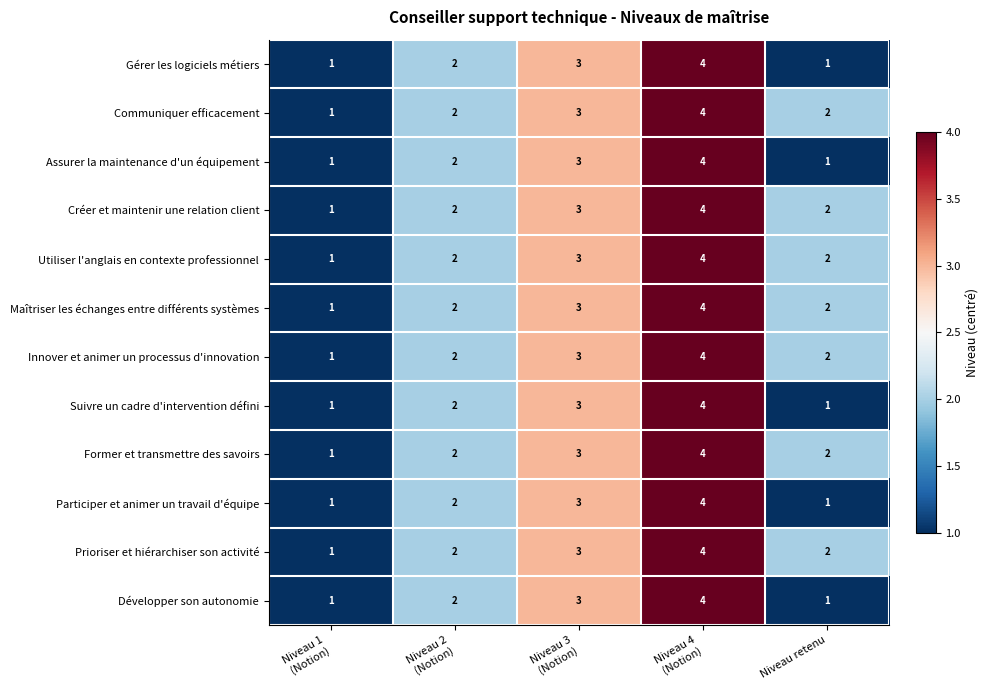

Is it true that Créer et maintenir une relation client equals 0 at Niveau retenu?

False